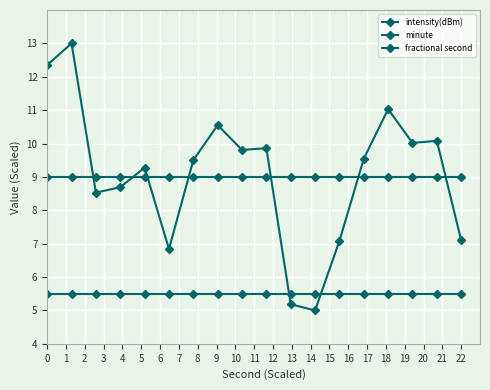

Is this an area chart (filled region under the line)?

No